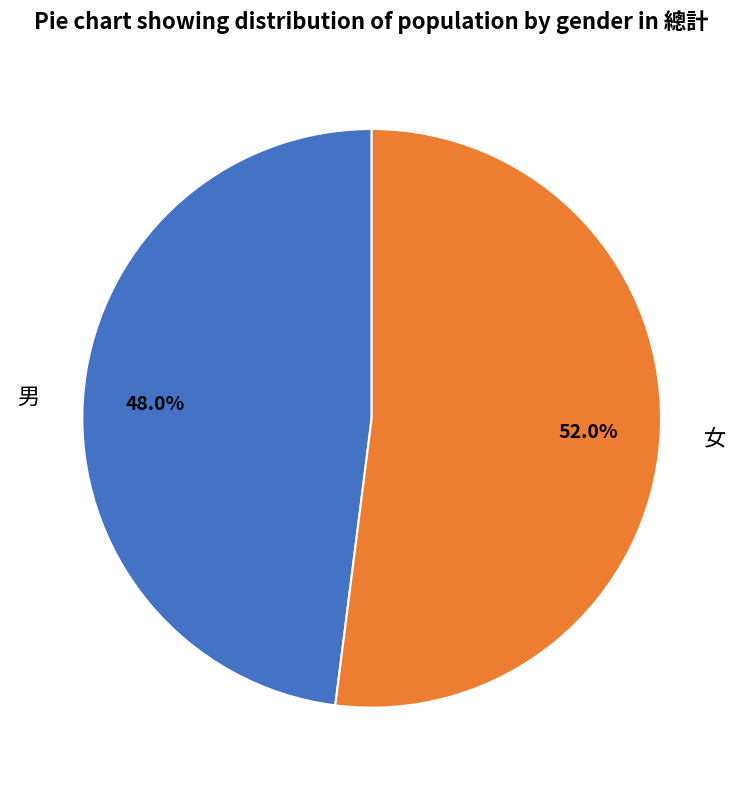

To the nearest percent, what portion does 男 represent?

48%